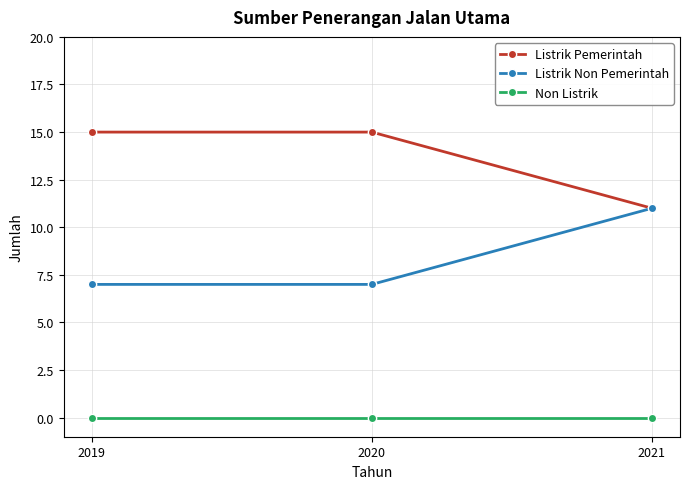

What are all the series names shown in the legend?

Listrik Pemerintah, Listrik Non Pemerintah, Non Listrik